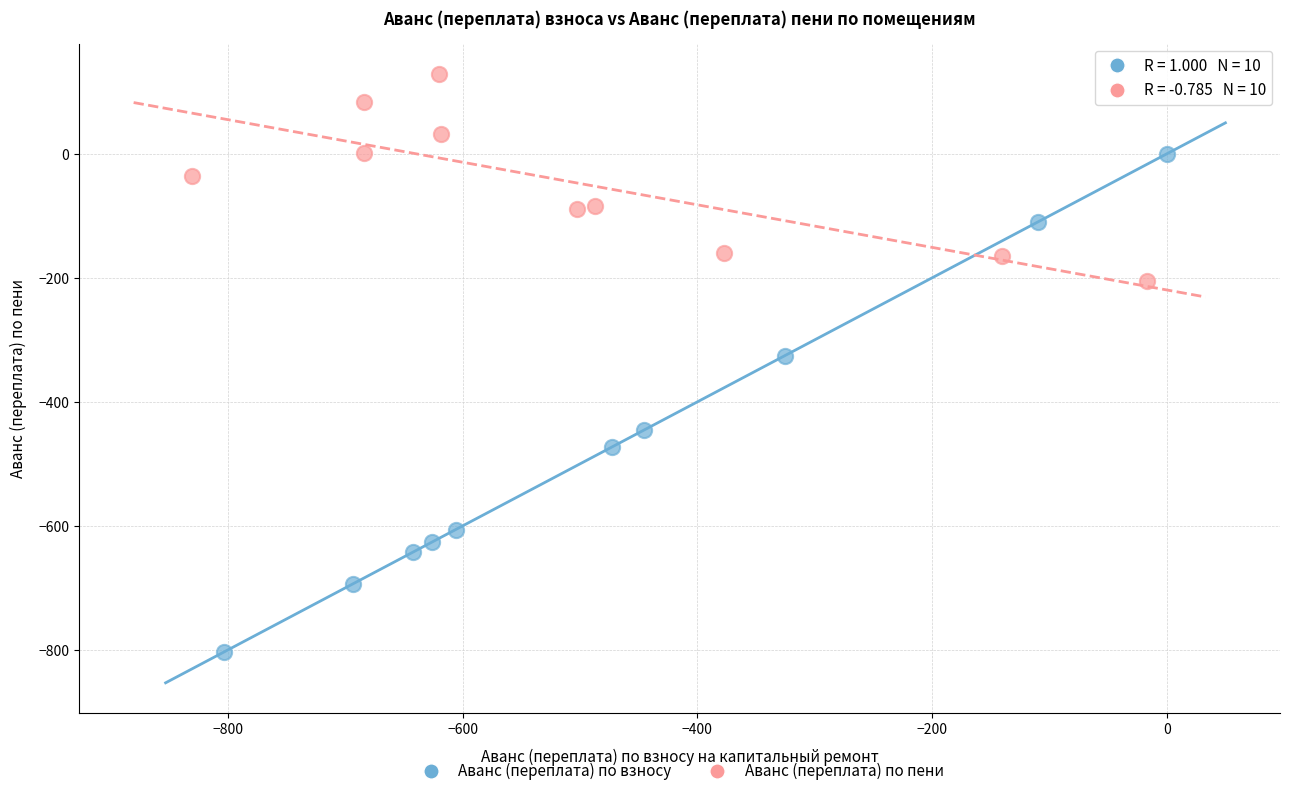

Which series has the largest Y range (max minus min)?

Аванс (переплата) по взносу